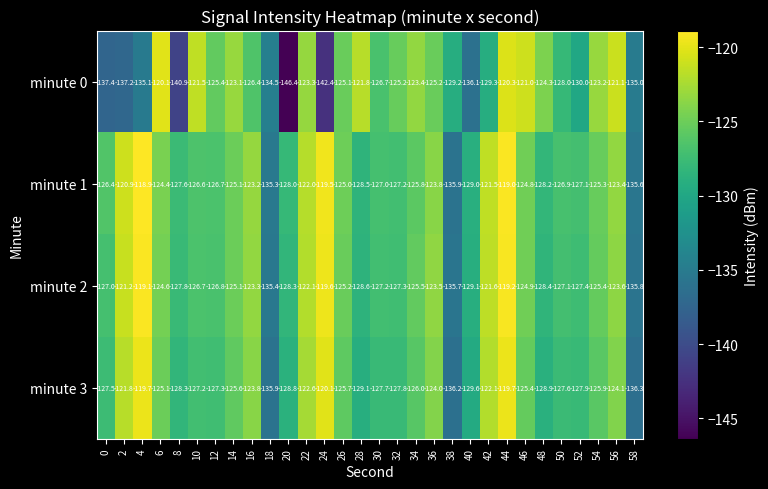

What is the average value of the minute 1 series?

-126.0